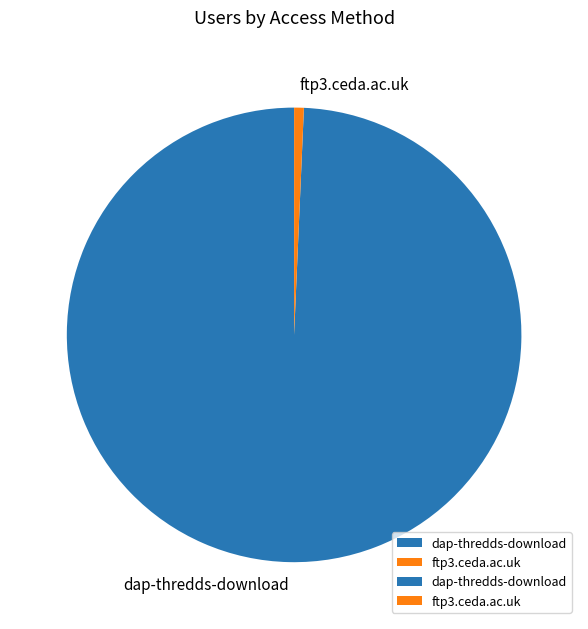

Is the sum of dap-thredds-download and ftp3.ceda.ac.uk greater than half?

Yes